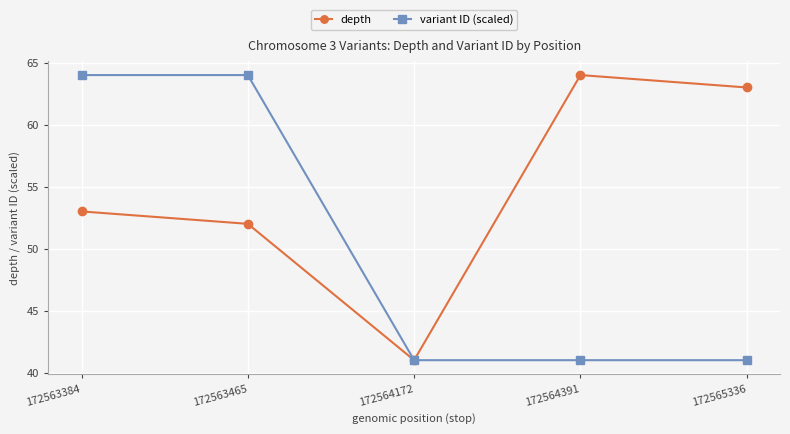

Reading left to right, what are all the values shown in this chart?

depth: 53.0	52.0	41.0	64.0	63.0
variant ID (scaled): 64.0	64.0	41.0	41.0	41.0